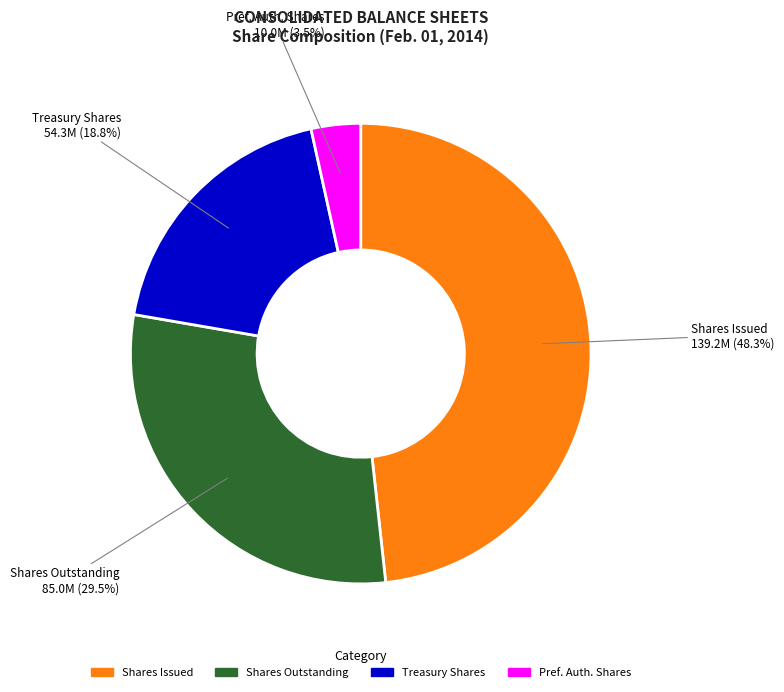

Does any single category account for the majority?

No